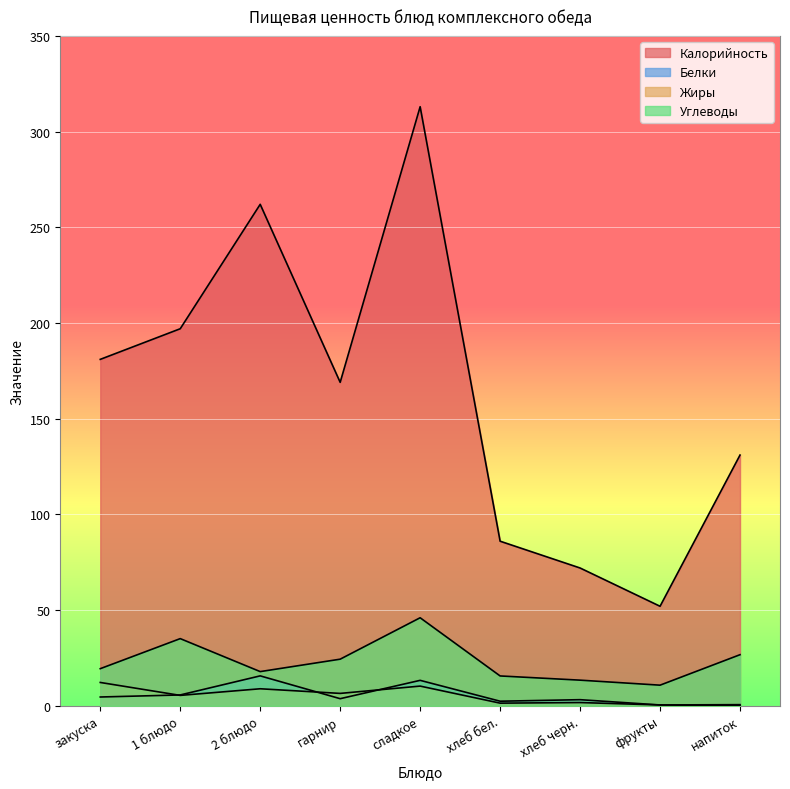

What is the lowest value of the Калорийность series?

52.0